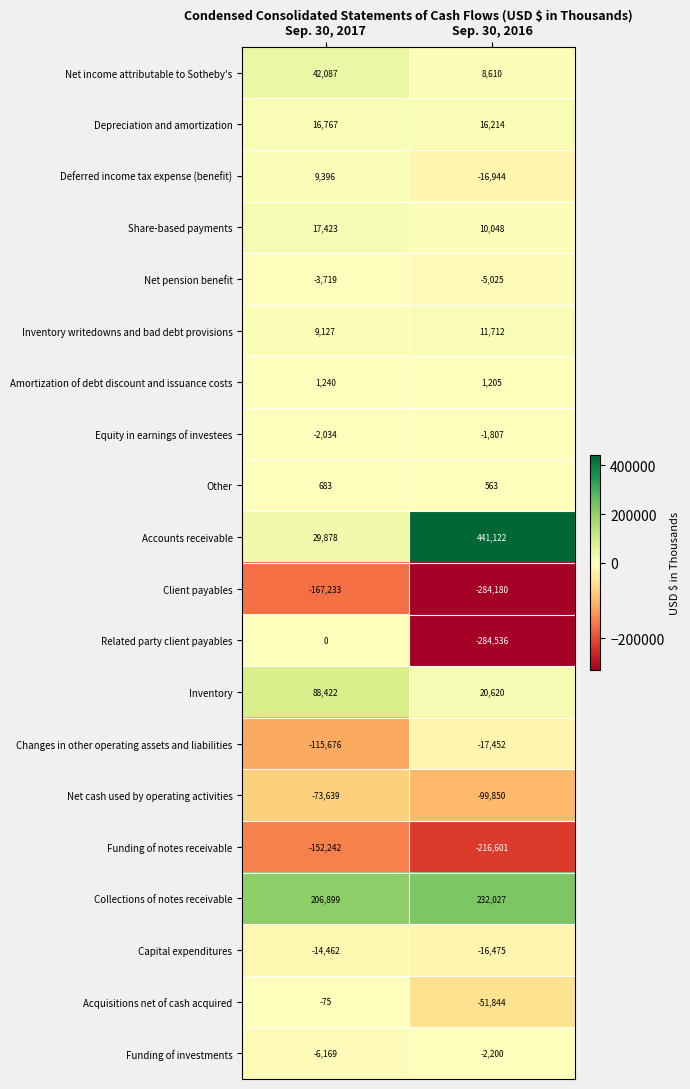

What is the maximum value shown in the chart?

441122